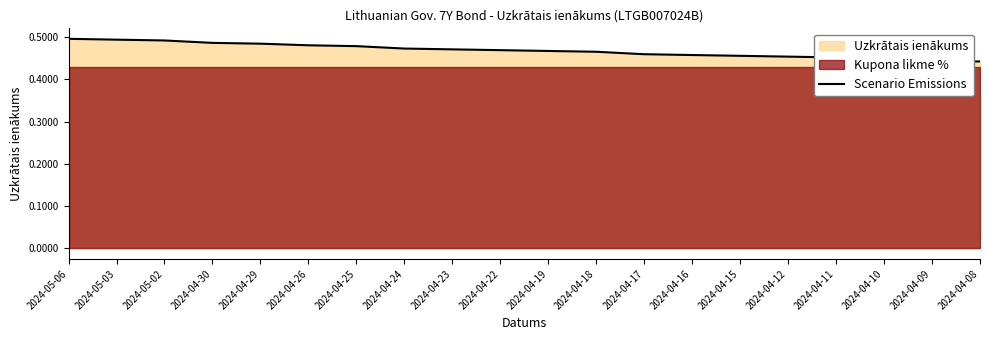

Between 2024-04-16 and 2024-04-26, which is larger?

2024-04-26